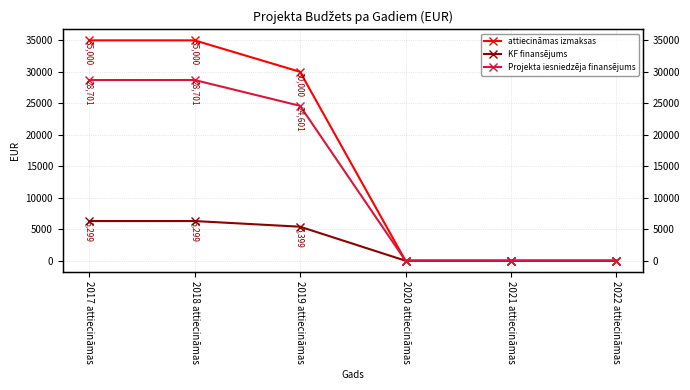

The KF finansējums series shows 0.0 at 2021 attiecināmas. True or false?

True